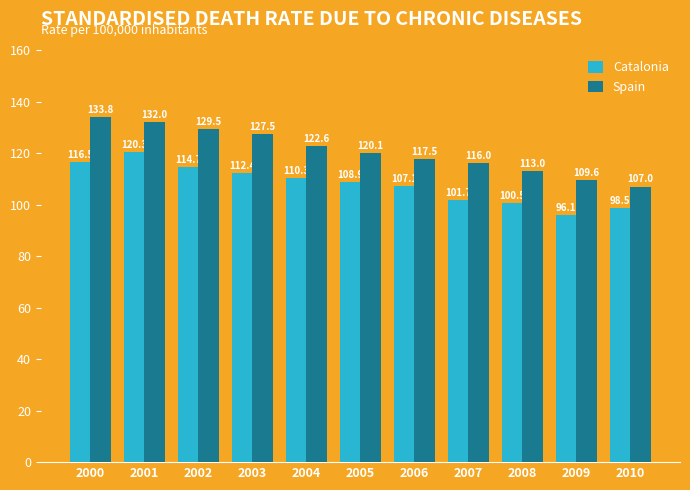

What is the average value of the Catalonia series?

107.9